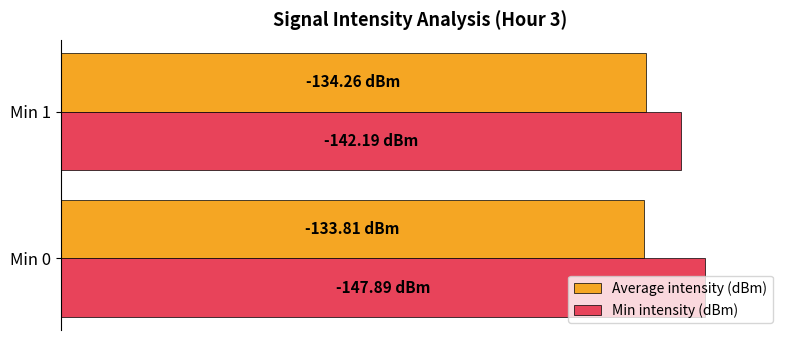

Rank the series by their maximum value, from highest to lowest.

Min intensity (dBm), Average intensity (dBm)